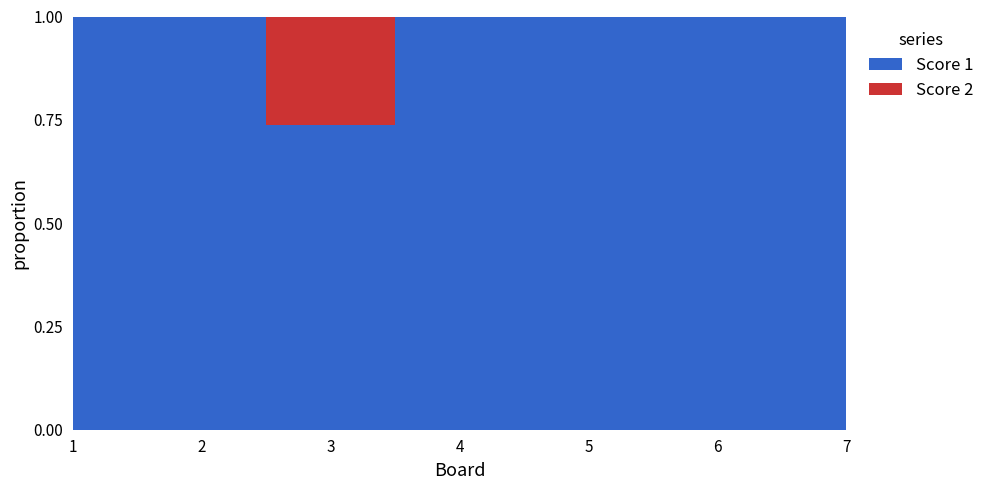

Reading left to right, what are all the values shown in this chart?

Score 1: 1=25	2=25	3=14	4=25	5=20	6=18	7=25
Score 2: 1=0	2=0	3=5	4=0	5=0	6=0	7=0